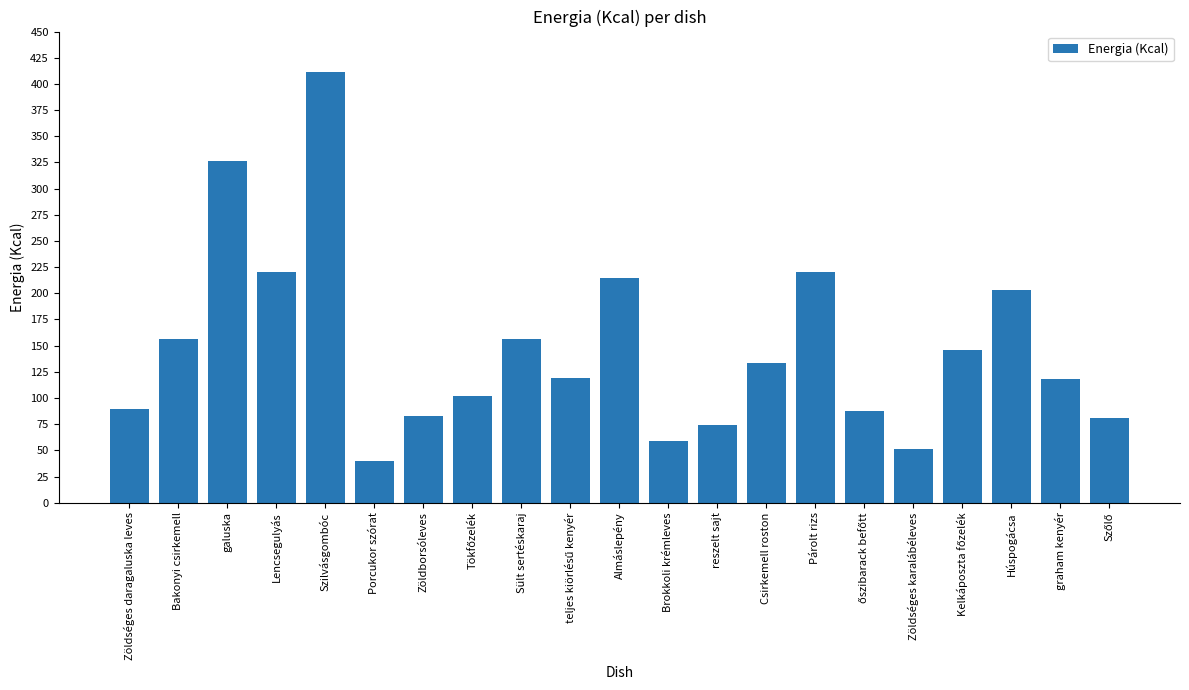

True or false: the data shows 71.4 at Sült sertéskaraj.

False